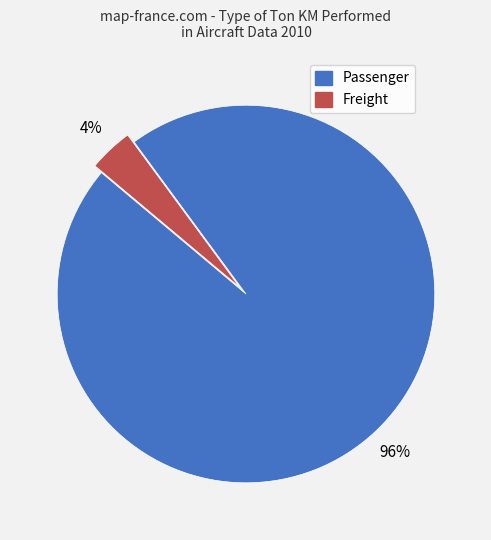

Is there a majority slice in this chart?

Yes